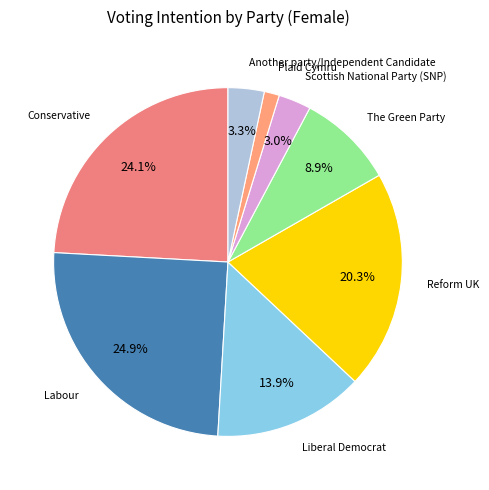

How many slices are in this pie chart?

8